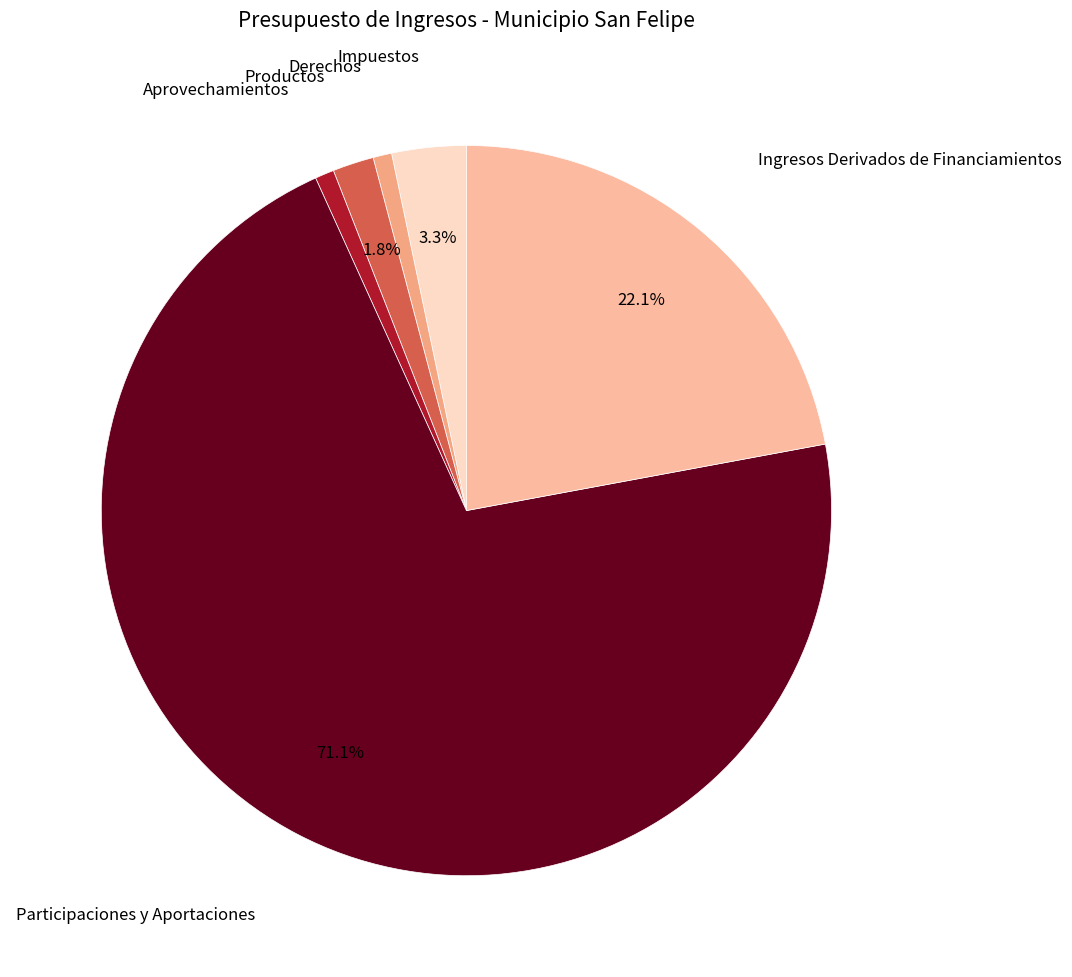

True or false: Participaciones y Aportaciones accounts for 71% of the total.

True